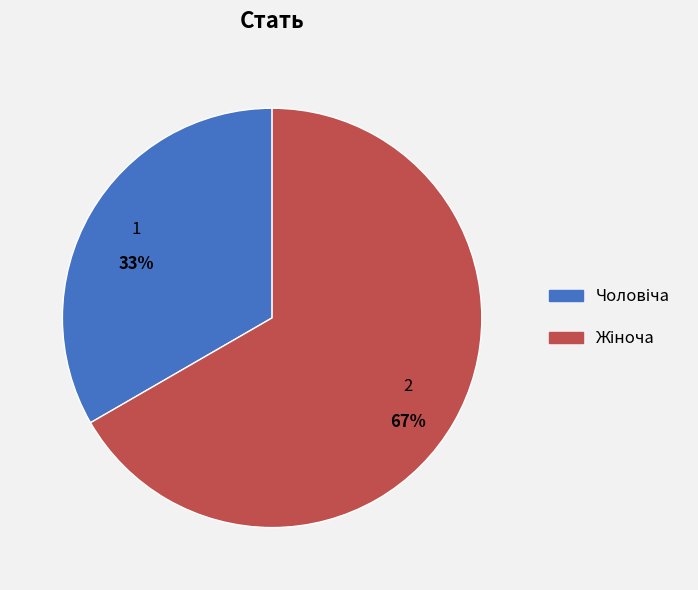

To the nearest percent, what is the average slice percentage?

50%